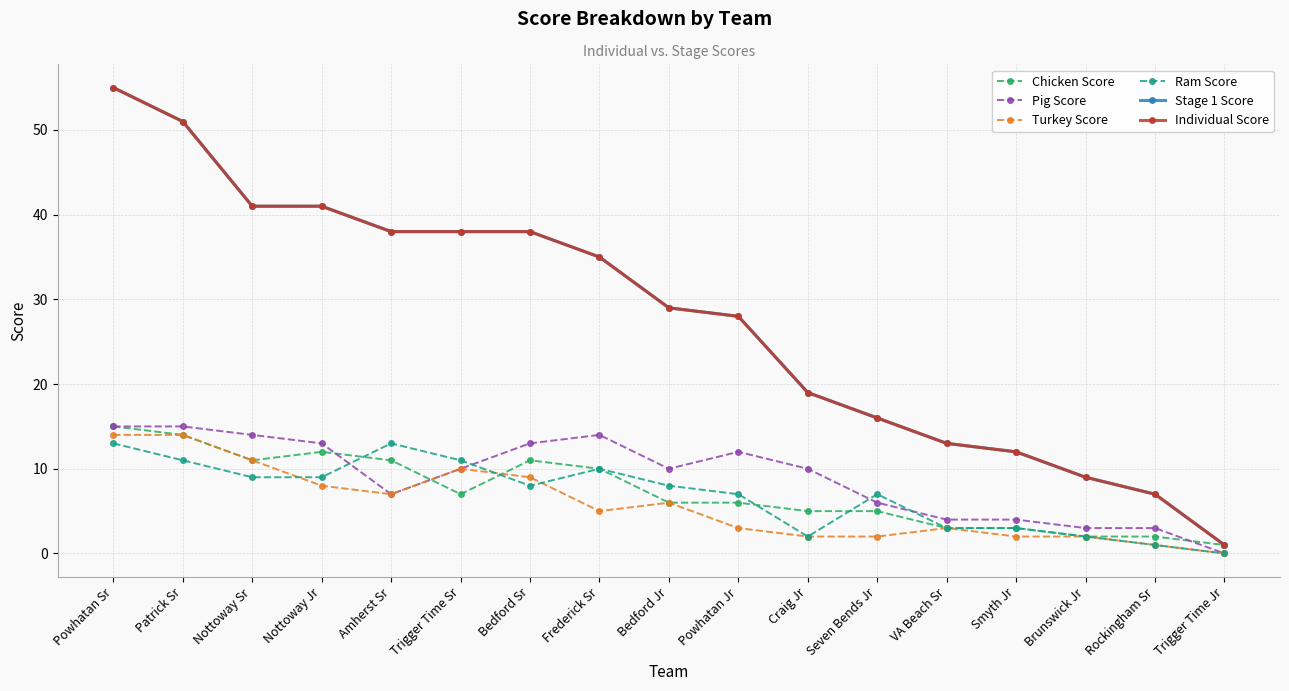

At which label is Chicken Score closest to 8?

Trigger Time Sr